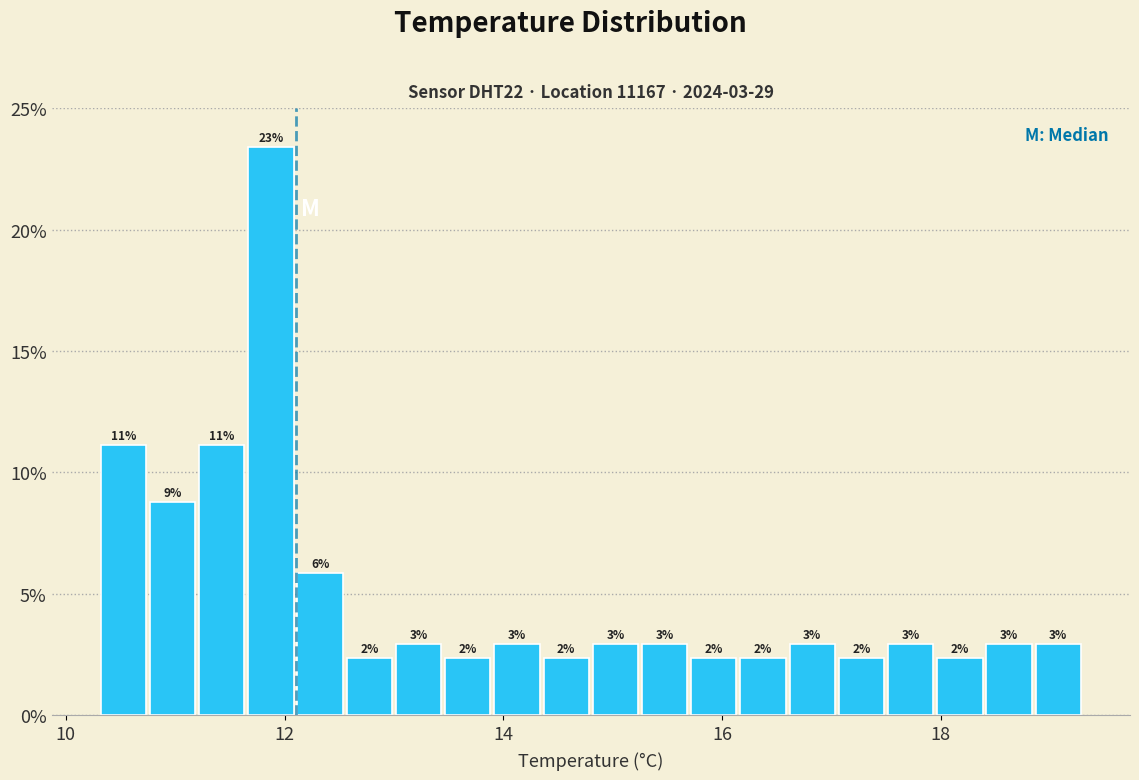

Around what value on the x-axis is the tallest bar? Give the approximate position of its centre, as read against the axis.

11.8